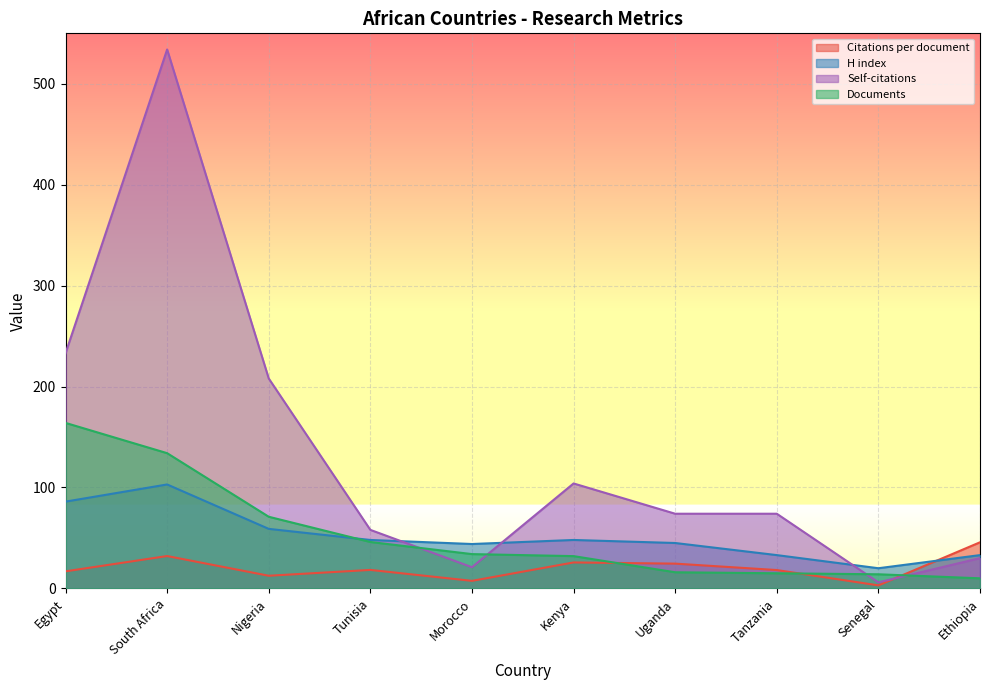

Which series has the widest spread of values?

Self-citations